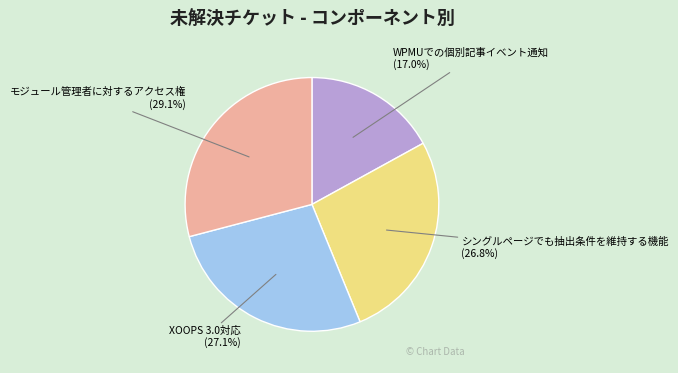

Does any single category account for the majority?

No